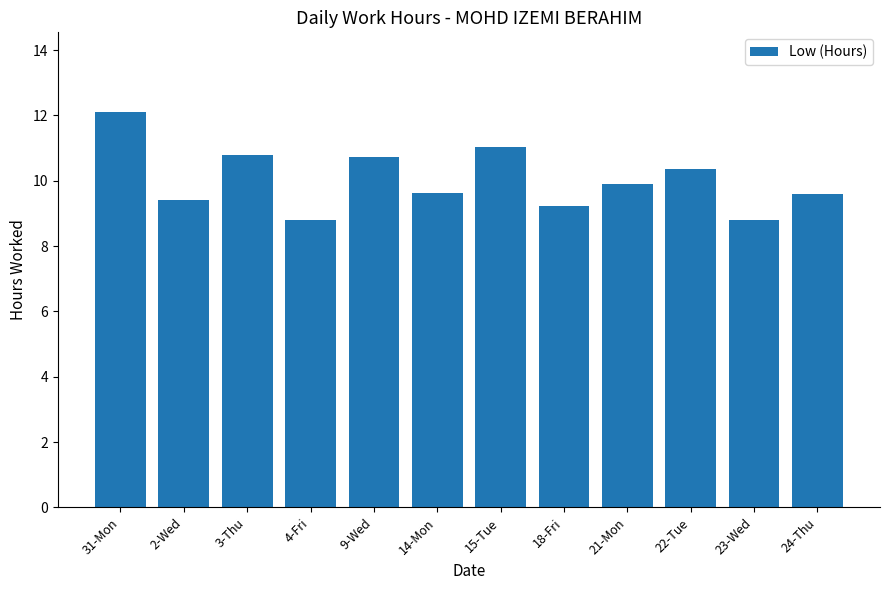

What is the label of the 3rd bar from the right?

22-Tue